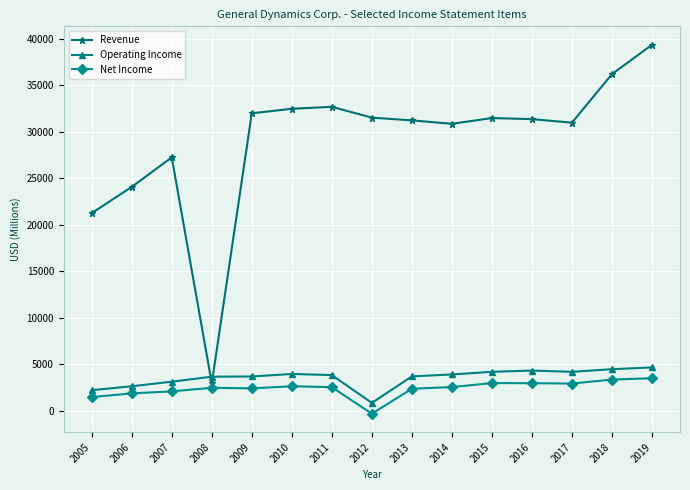

True or false: Net Income and Operating Income cross at least once.

False